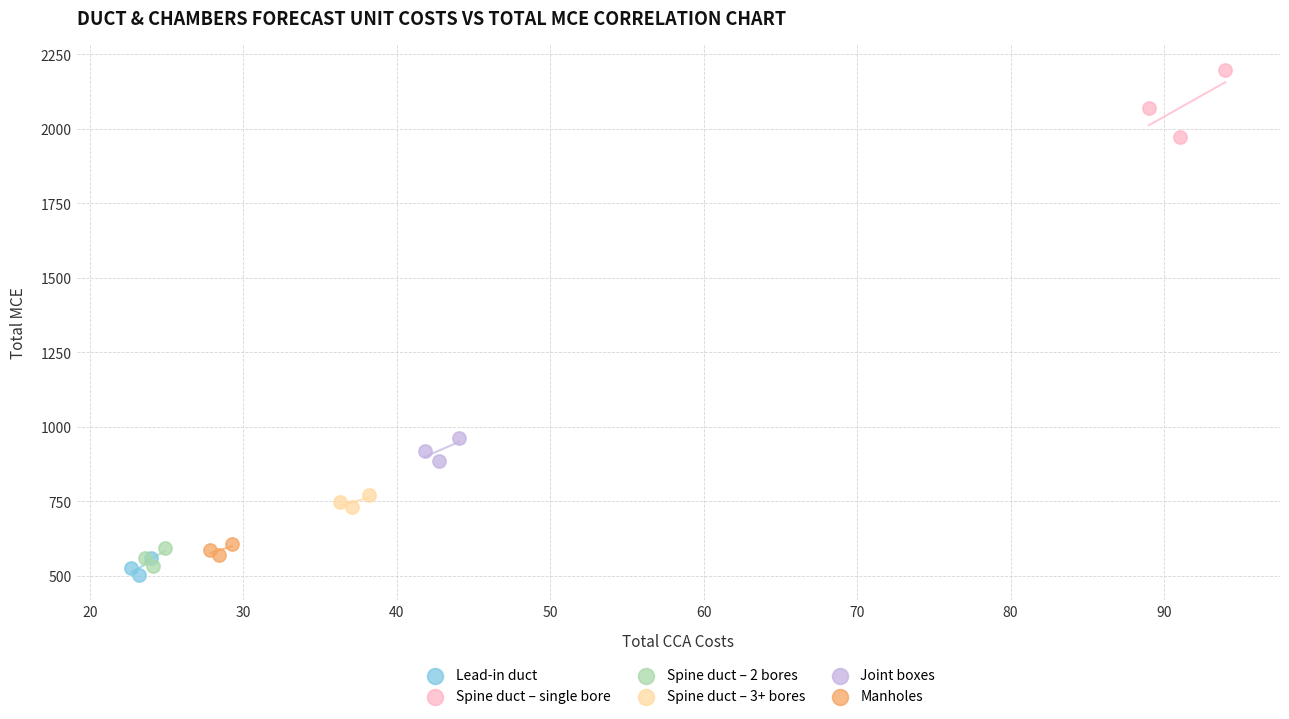

Which series reaches the maximum Y coordinate?

Spine duct – single bore